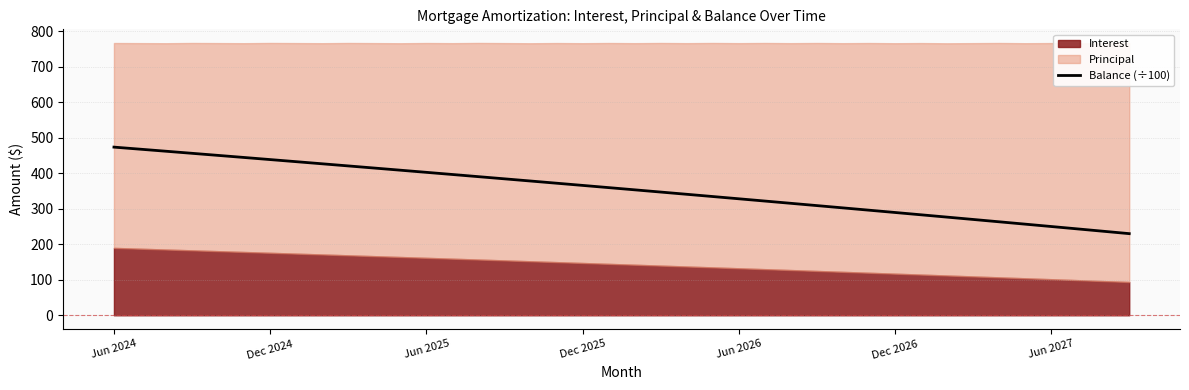

Where is the data nearest to the value 351?

20